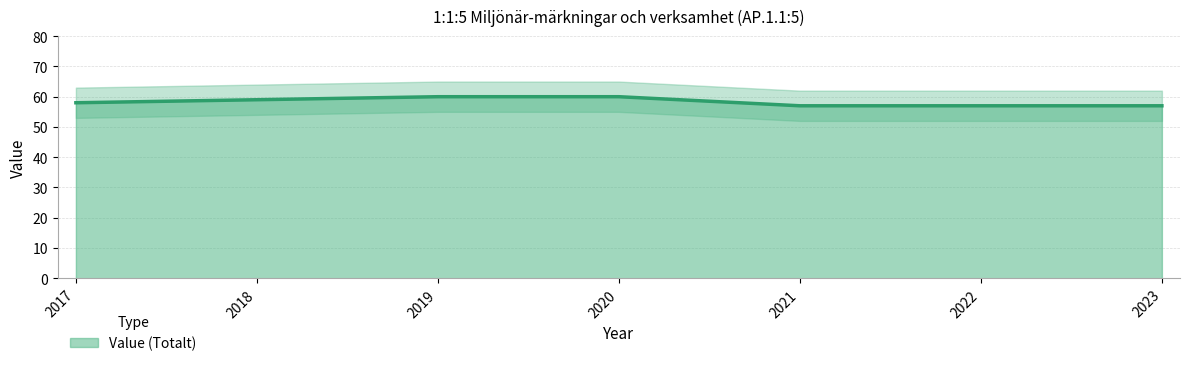

What is the average value?

58